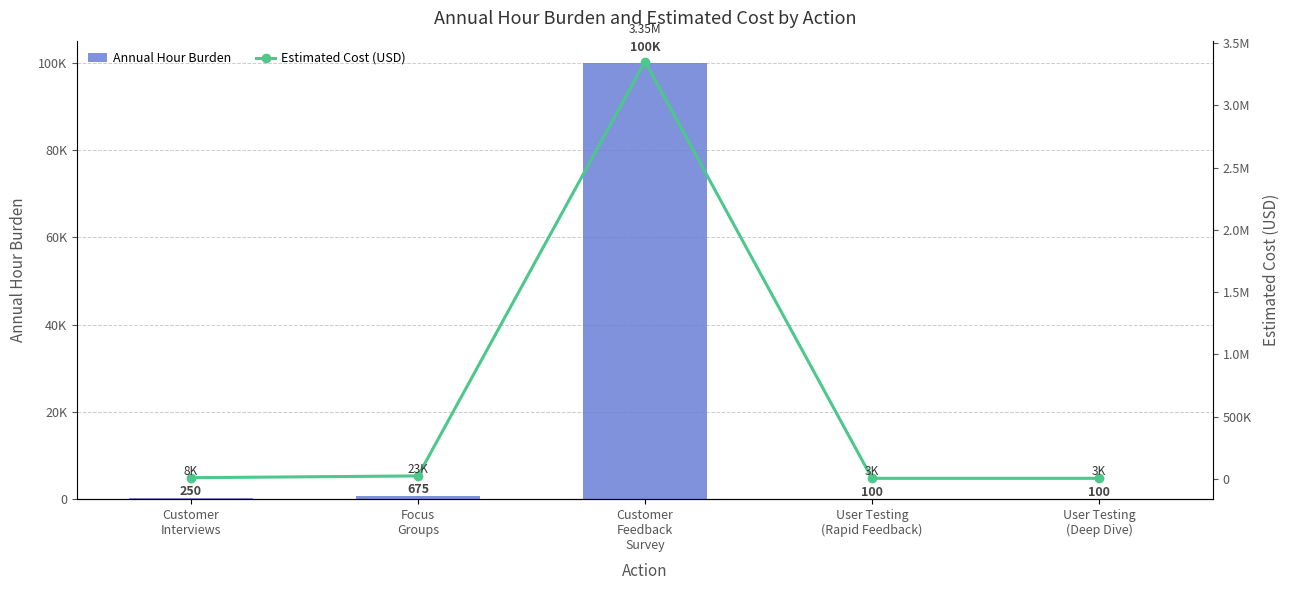

What position from the left is Customer
Feedback
Survey?

3